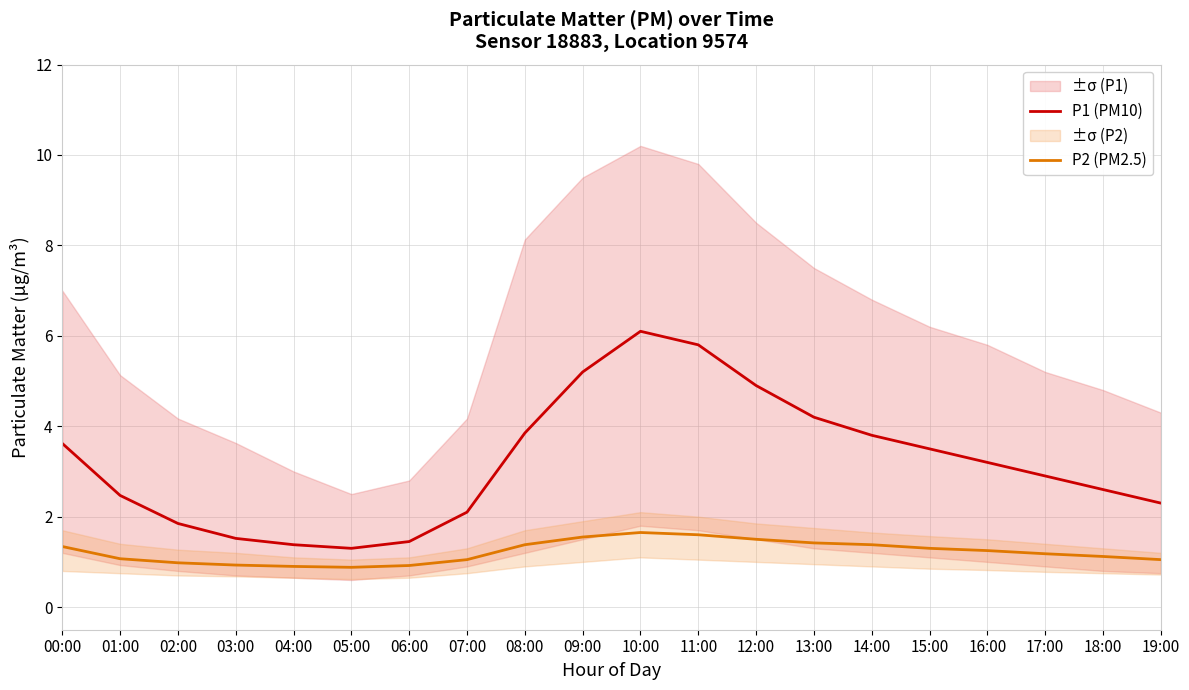

Which series has the largest total across all categories?

P1 (PM10)